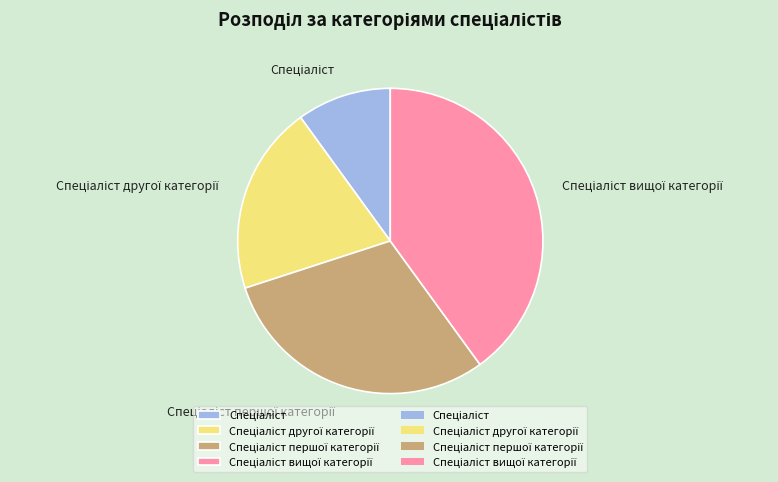

Is there any slice that represents more than half of the pie?

No